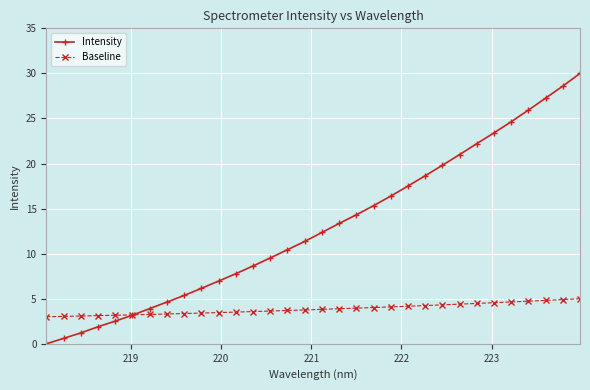

What is the maximum value shown in the chart?

30.0